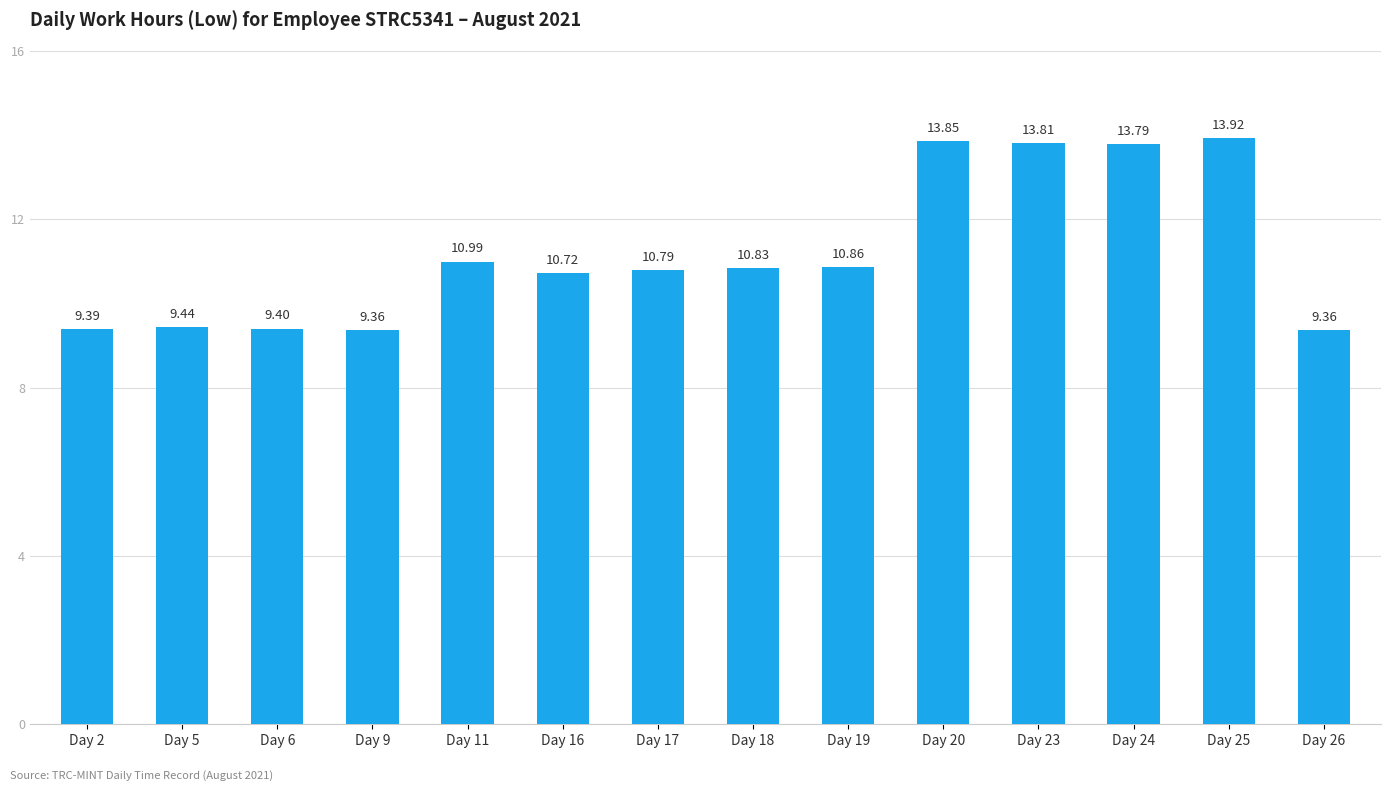

How many categories are shown in the chart?

14